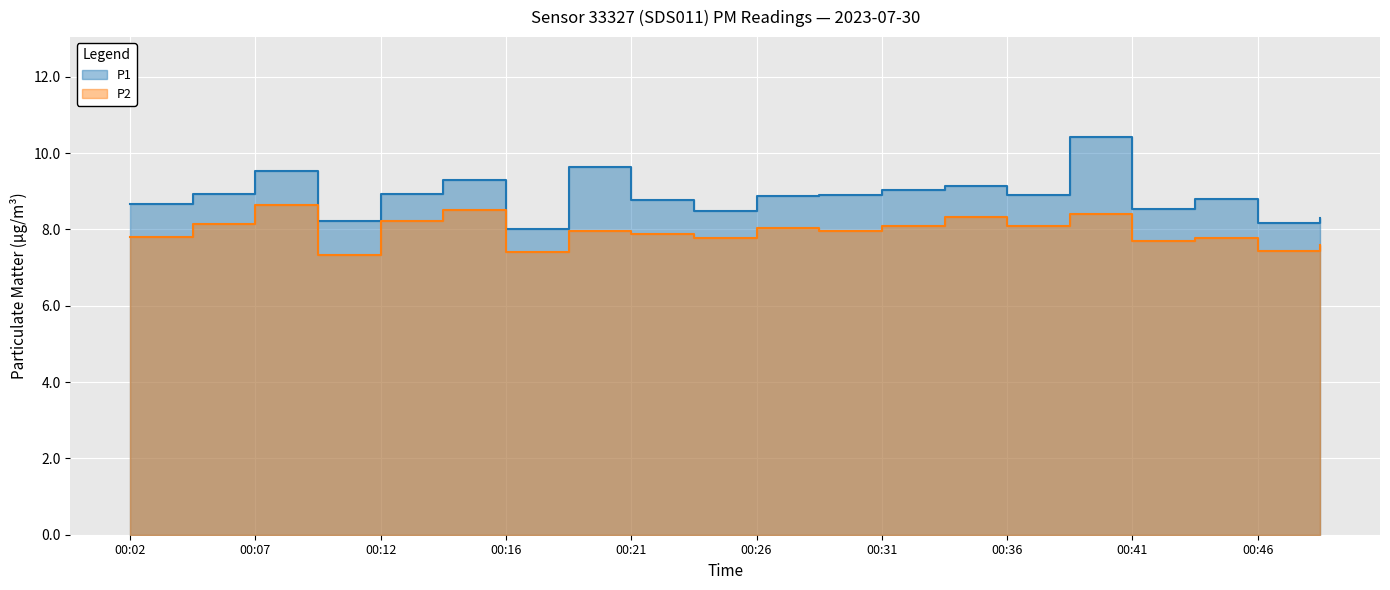

In P1, how many points are lower than both neighbors (excluding endpoints)?

6